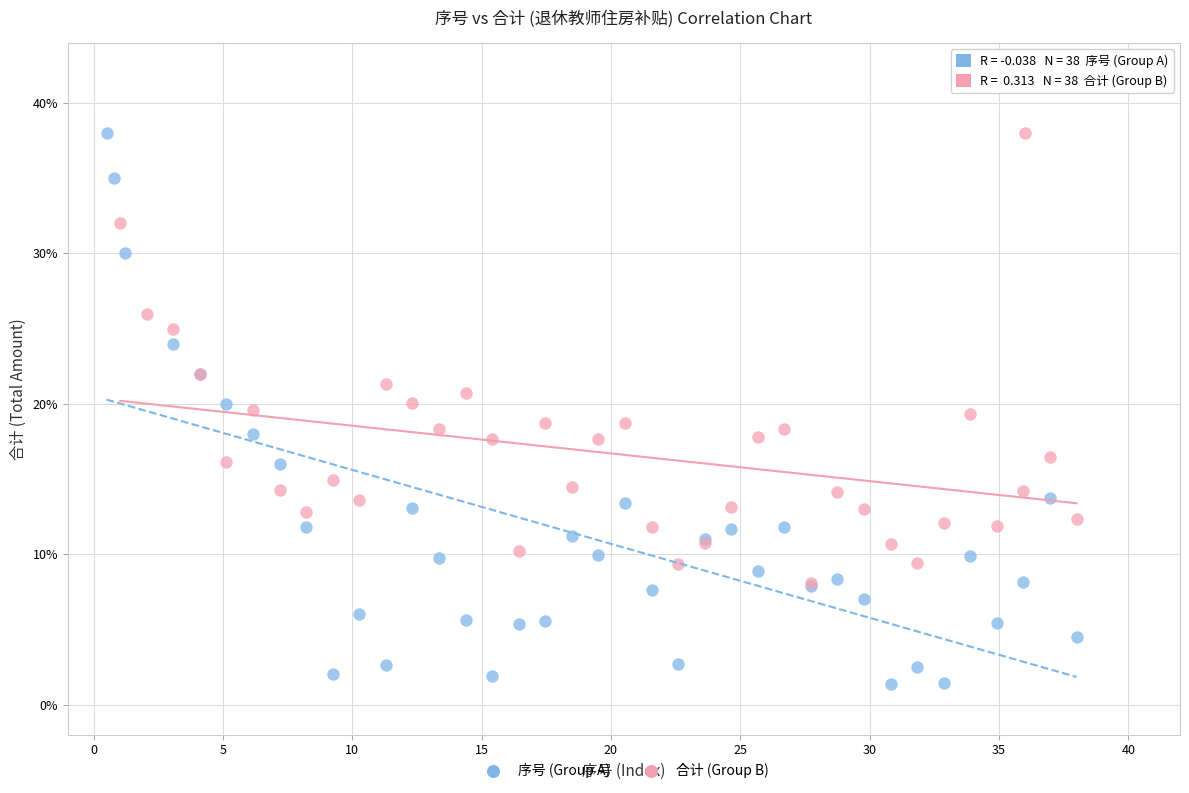

Which series has the largest Y range (max minus min)?

序号 (Group A)